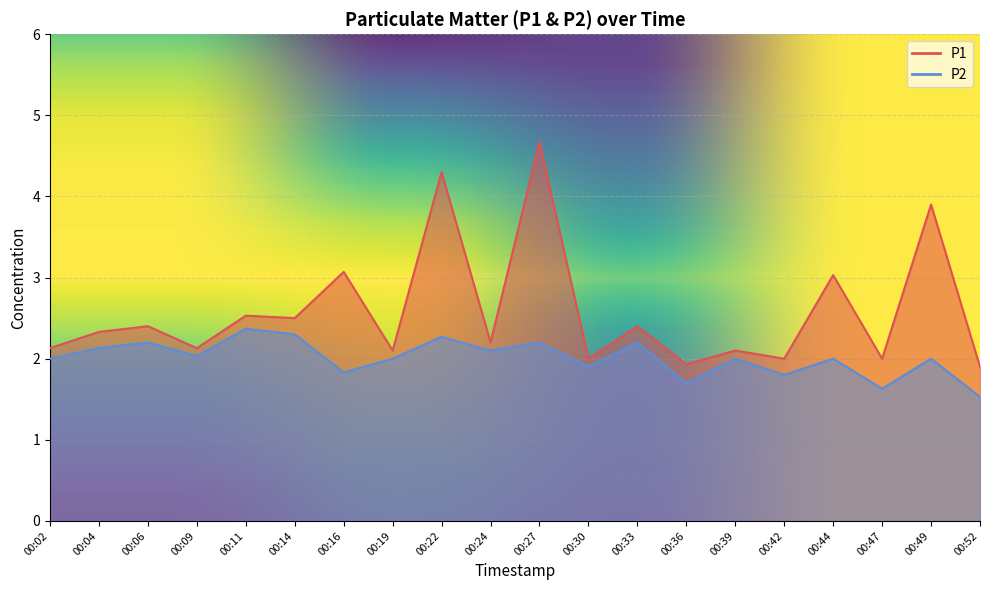

True or false: P2 has more than 2 interior local peaks.

True